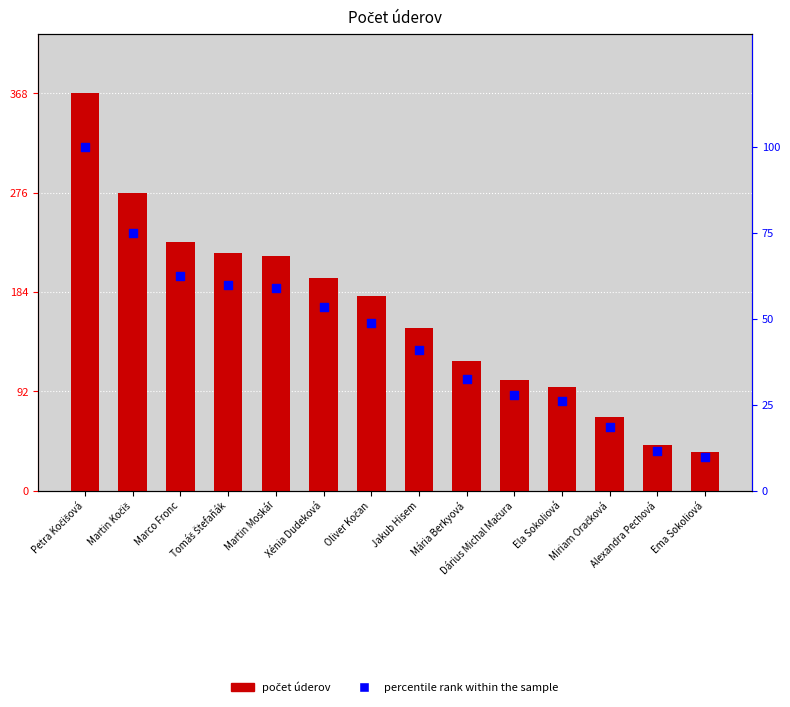

Which series contains the lowest Y value?

percentile rank within the sample